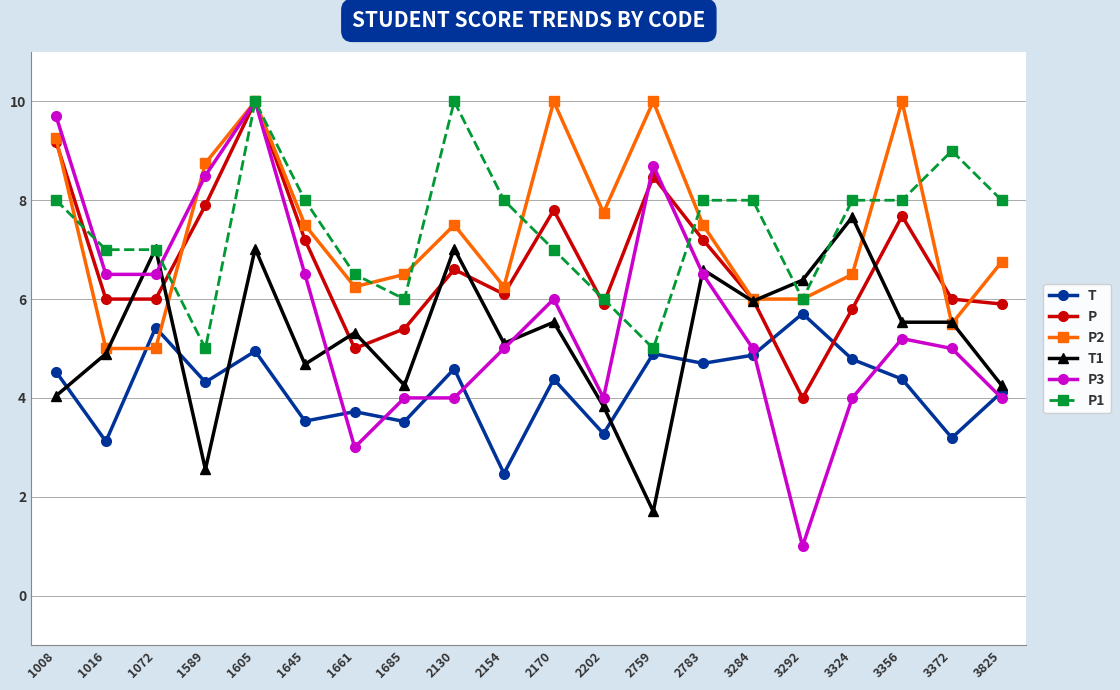

Does the chart display data point markers on the line(s)?

Yes